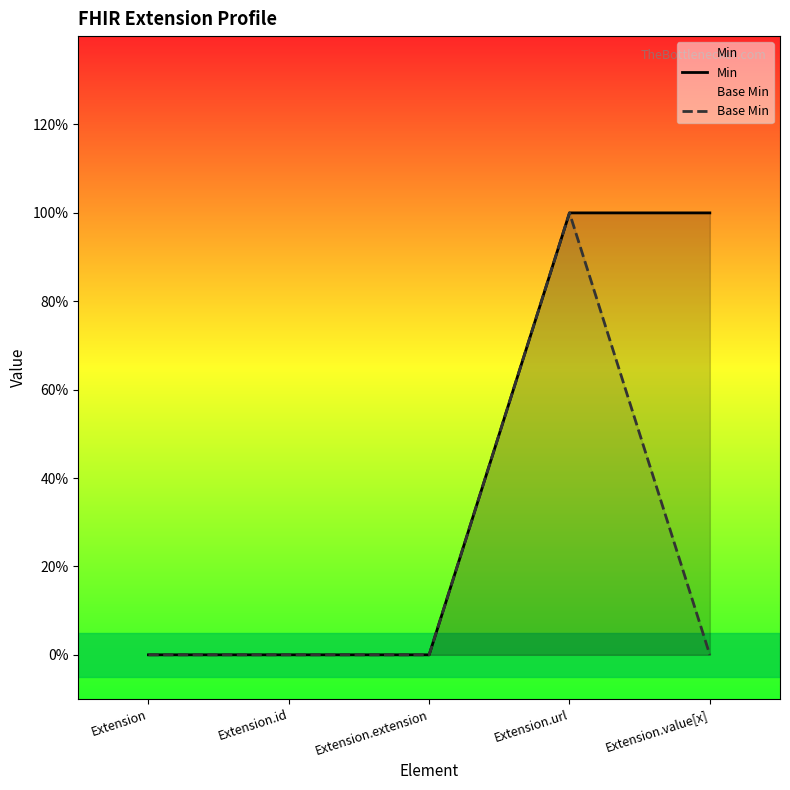

Is it true that Base Min equals 0 at Extension.value[x]?

True